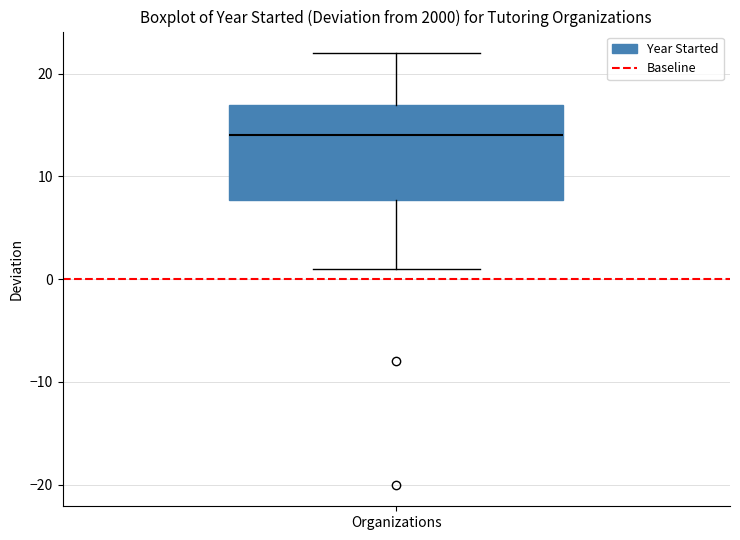

Where is the lower edge of the box for Organizations on the y-axis? The values are not printed on the chart, so give them approximately, as read against the axis.

8